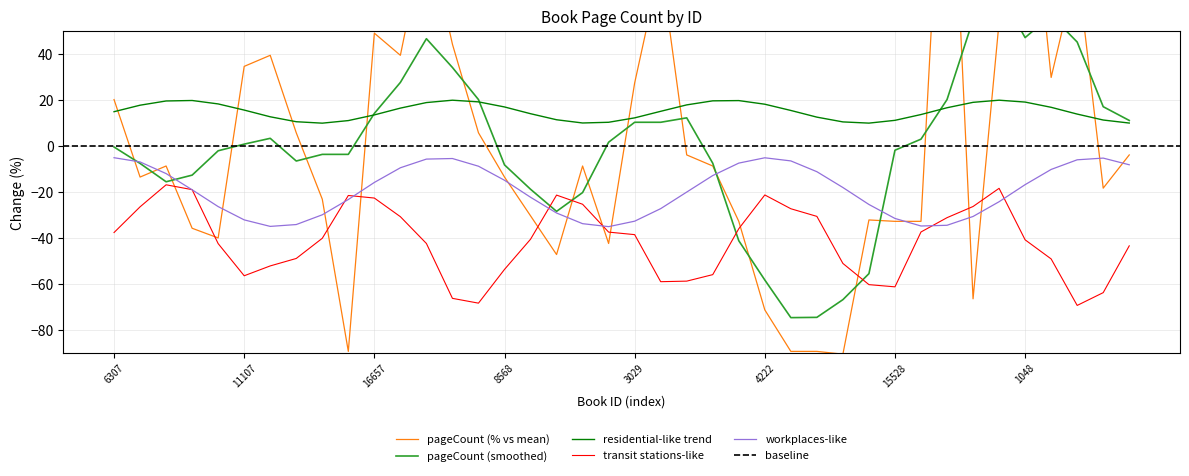

How many negative values are there?

24